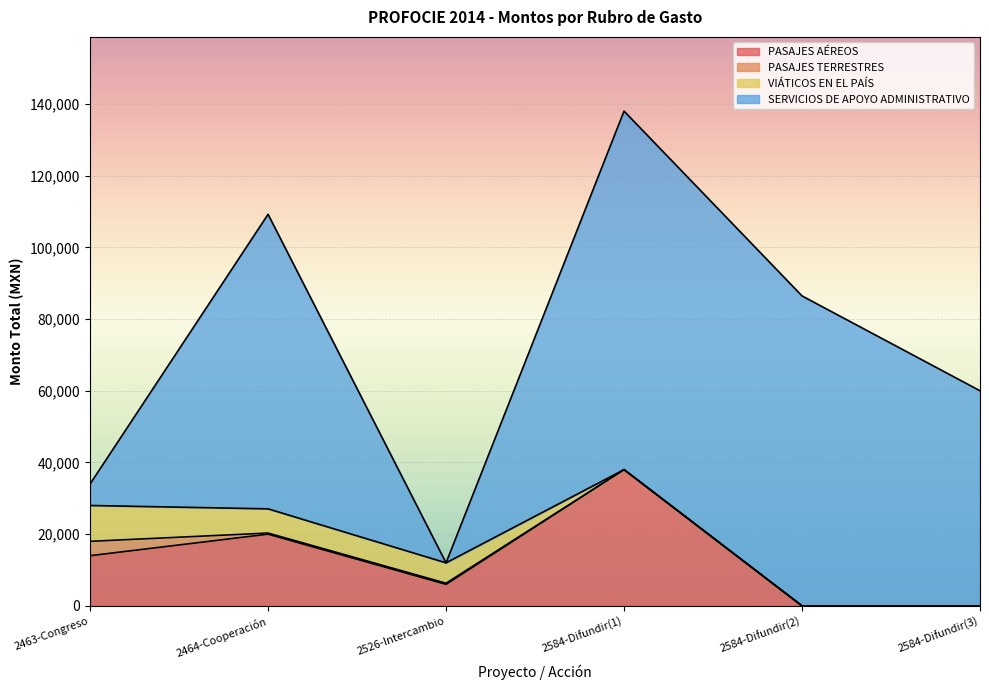

Is the value of PASAJES AÉREOS at 2464-Cooperación greater than the value of SERVICIOS DE APOYO ADMINISTRATIVO at 2584-Difundir(2)?

No